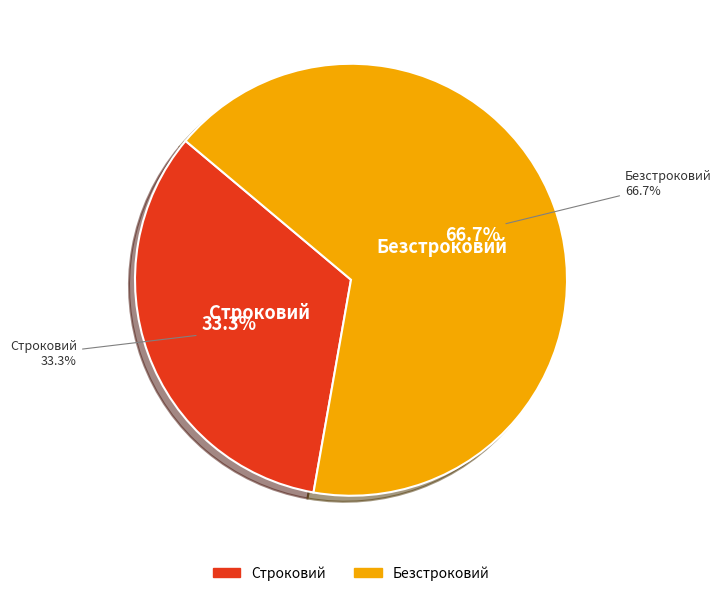

What is the total percentage of Безстроковий and Строковий?

100.0%